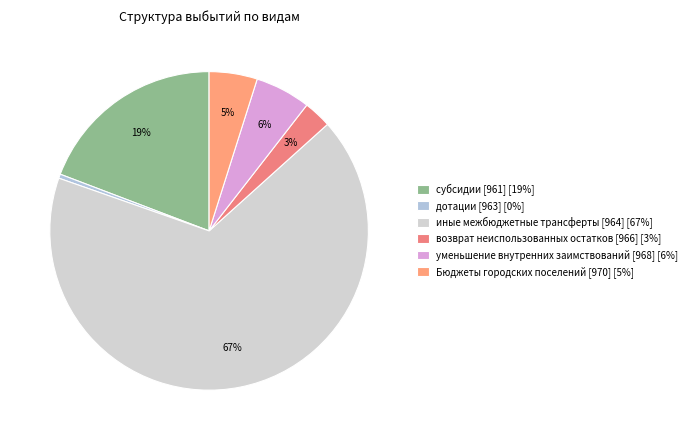

Rank the categories by value from lowest to highest.

дотации [963], возврат неиспользованных остатков [966], Бюджеты городских поселений [970], уменьшение внутренних заимствований [968], субсидии [961], иные межбюджетные трансферты [964]